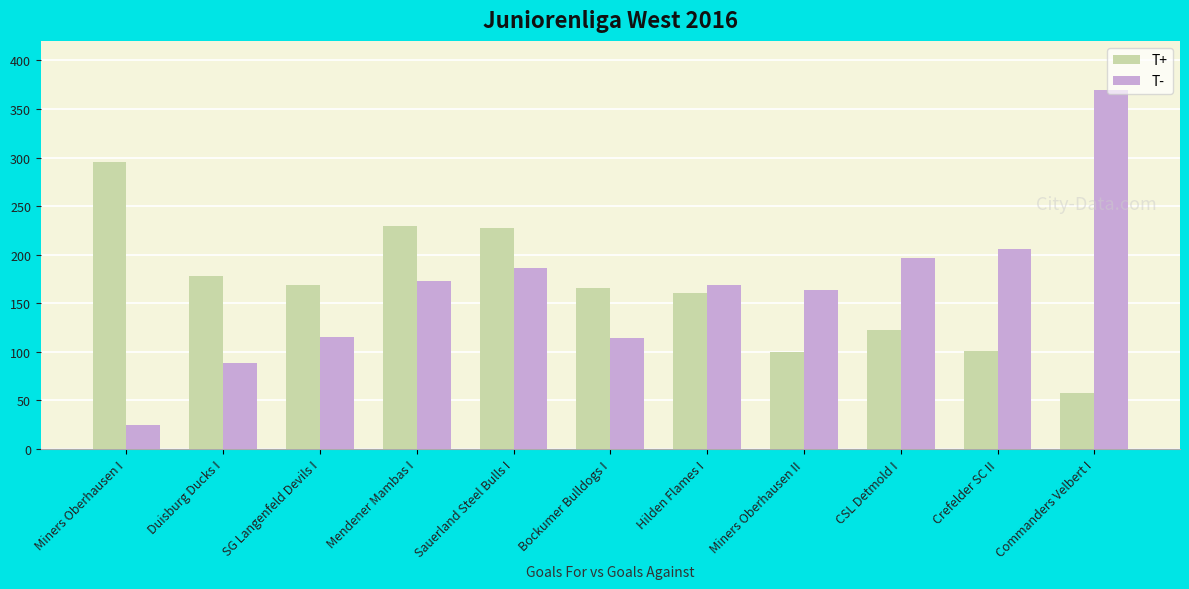

Is it true that T- equals 118 at Mendener Mambas I?

False